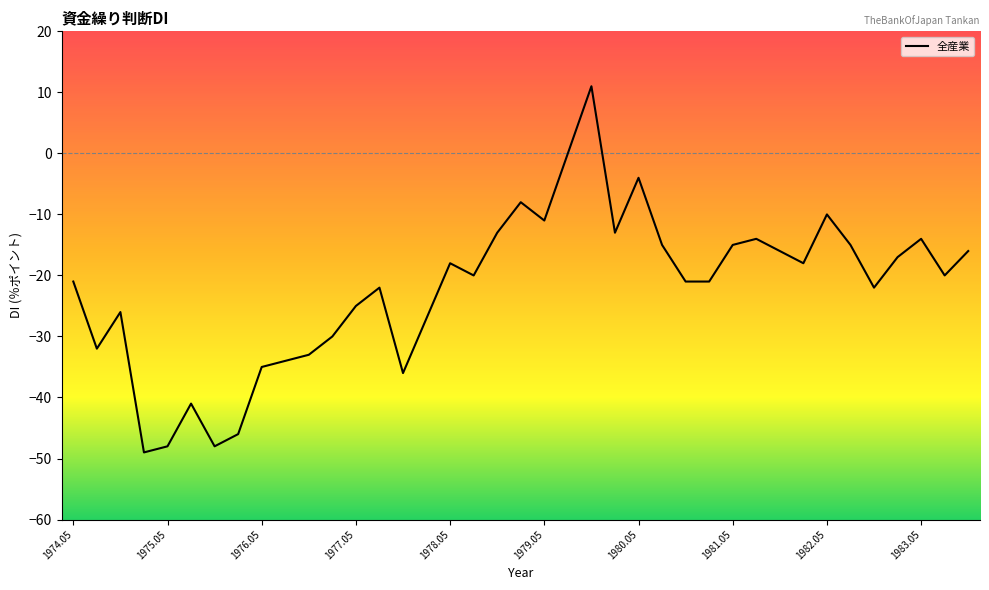

How many distinct data groups are displayed?

1